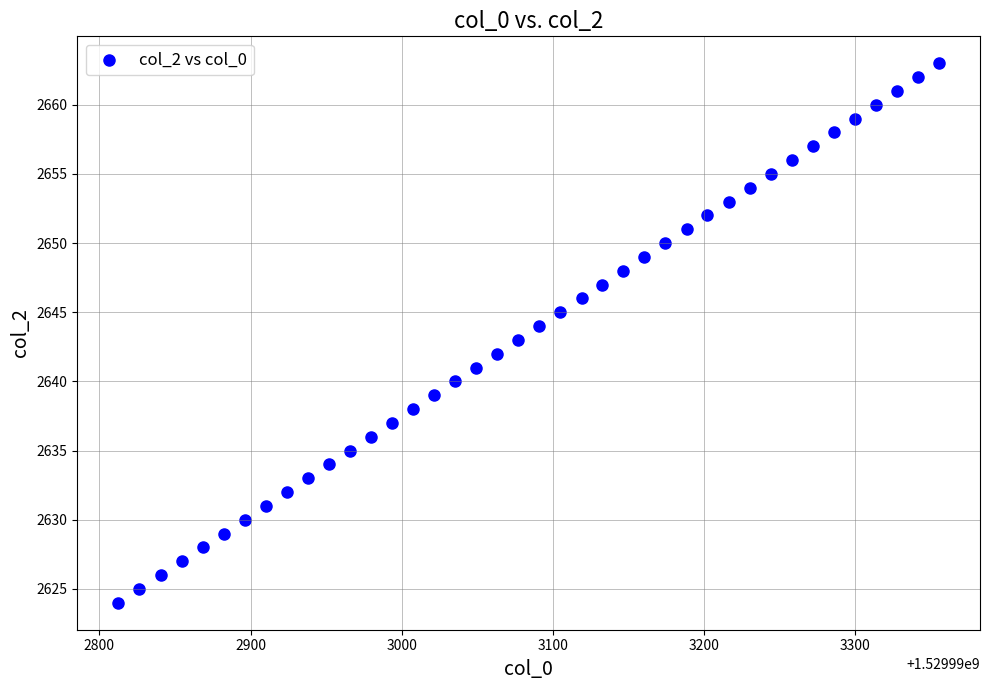

Count the number of points in this scatter plot.

40